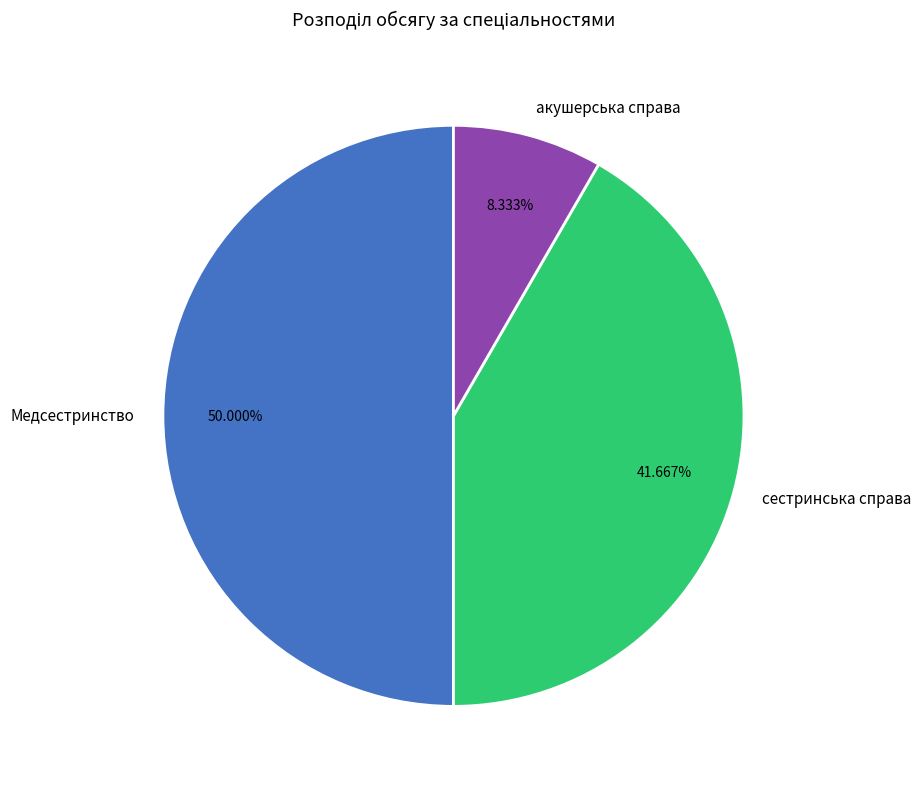

To the nearest percent, what portion does акушерська справа represent?

8%